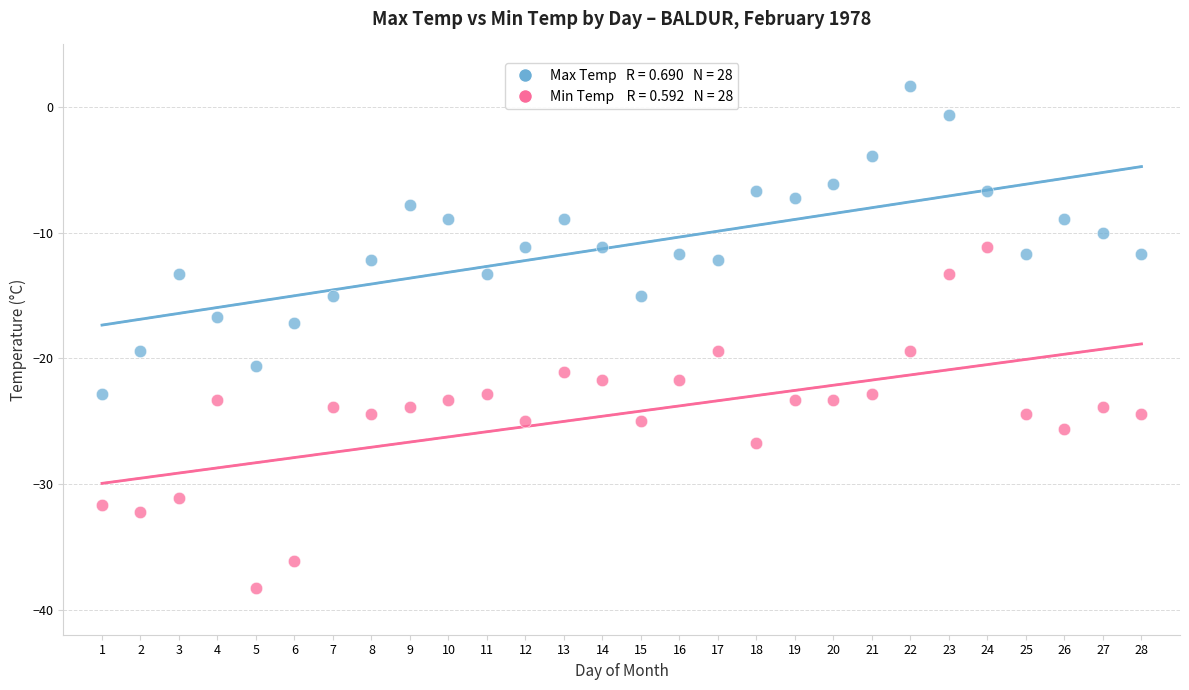

Across all series, what Y value is closest to -18?

-17.2